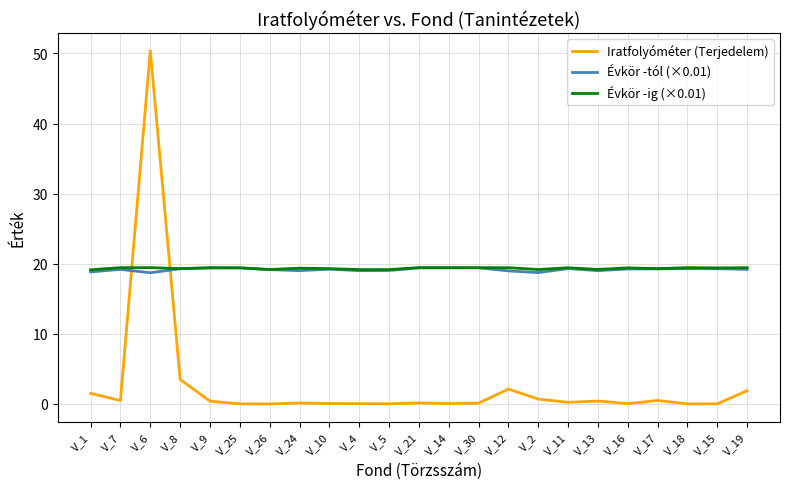

How many distinct data groups are displayed?

3